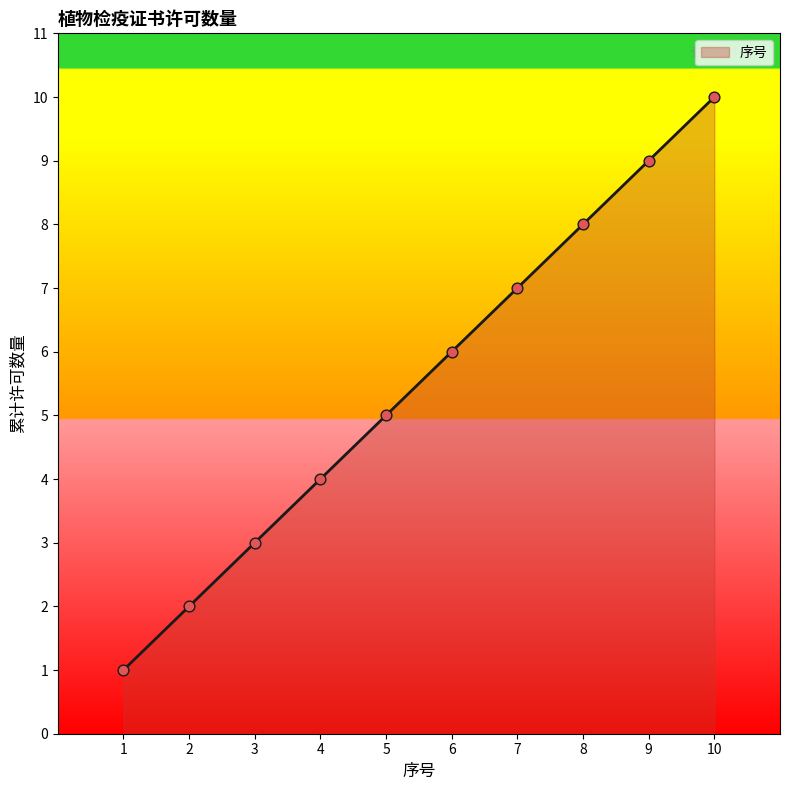

What is the highest value of the 序号 series?

10.0